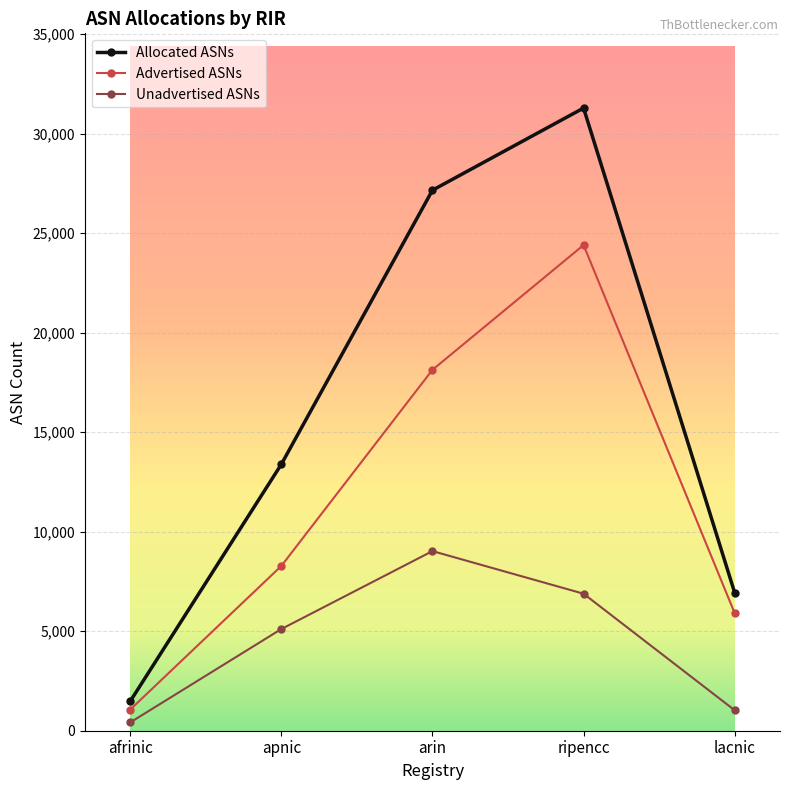

Which category has the highest value in the Allocated ASNs series?

ripencc